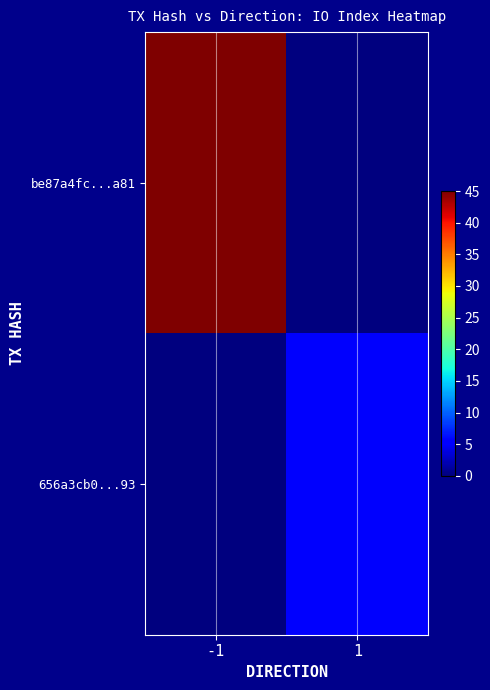

Which label corresponds to the largest value in the chart?

-1